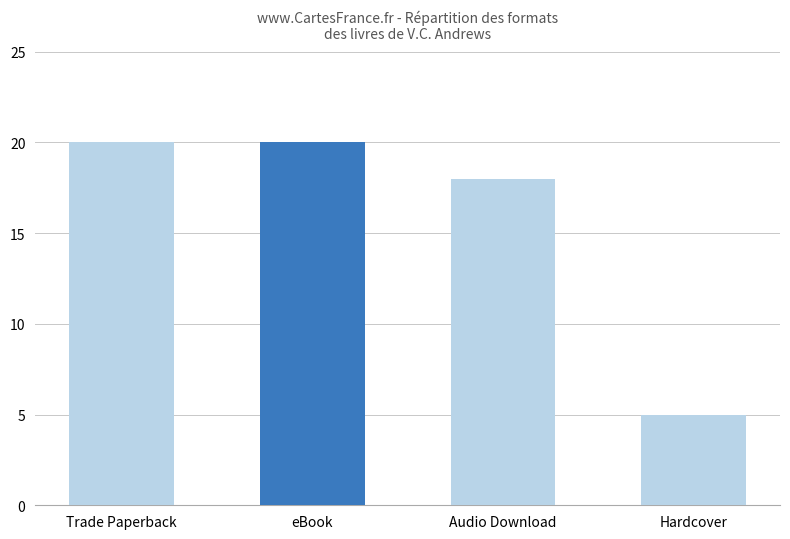

What is the label of the 2nd bar from the left?

eBook